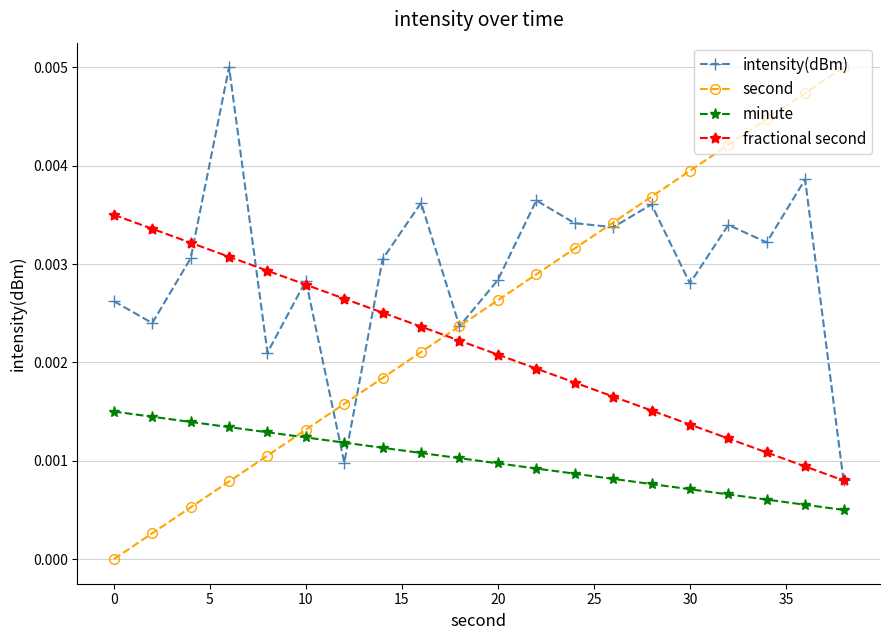

Is this an area chart (filled region under the line)?

No